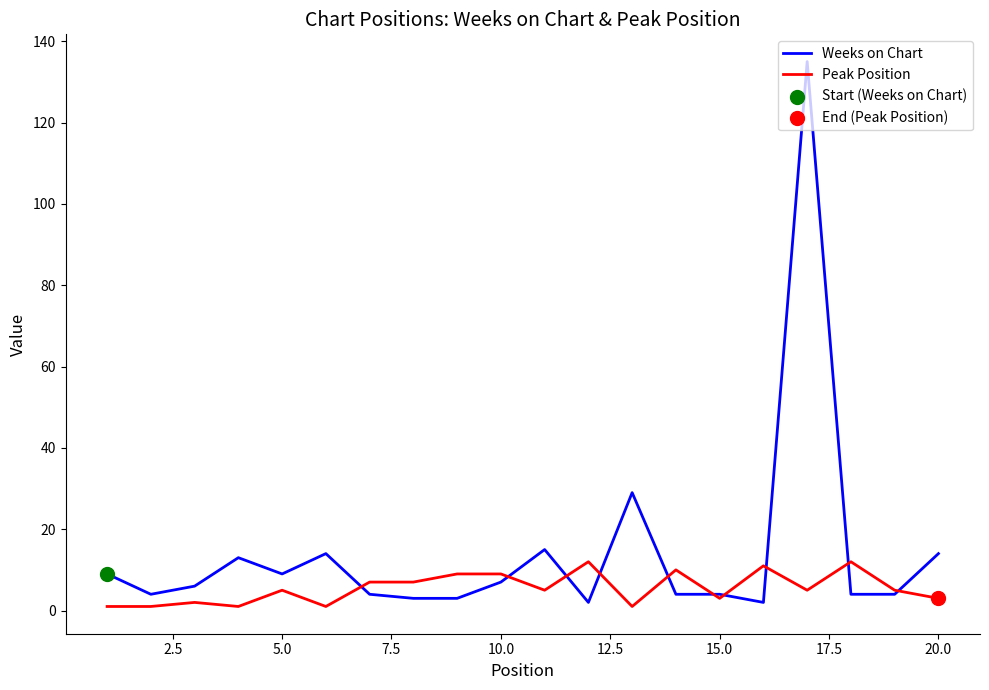

At how many categories does at least one series exceed 45?

1